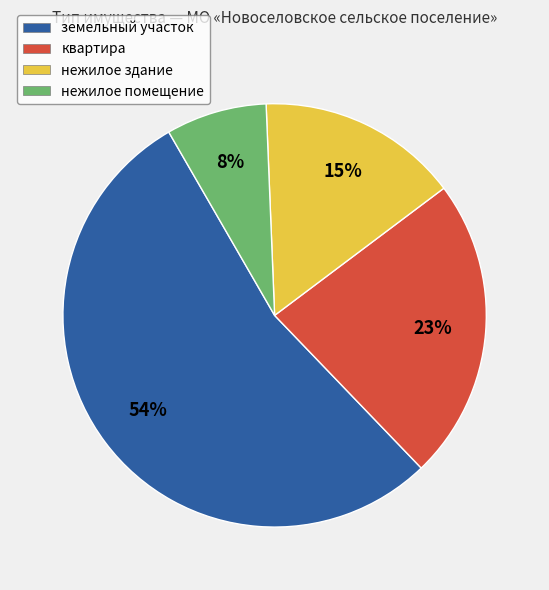

To the nearest percent, what is the difference between the нежилое помещение and квартира slice percentages?

15%